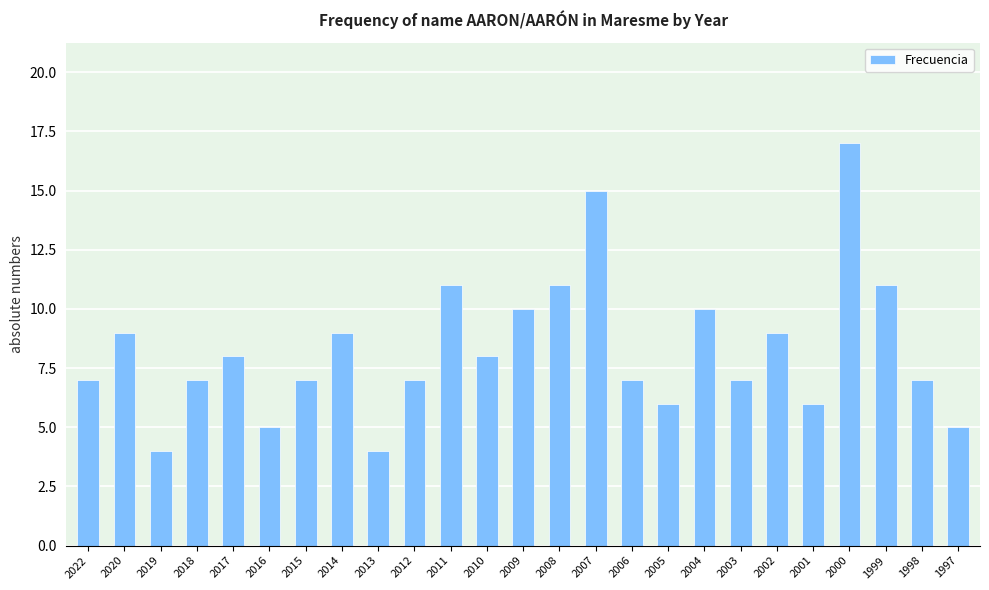

What is the average value?

8